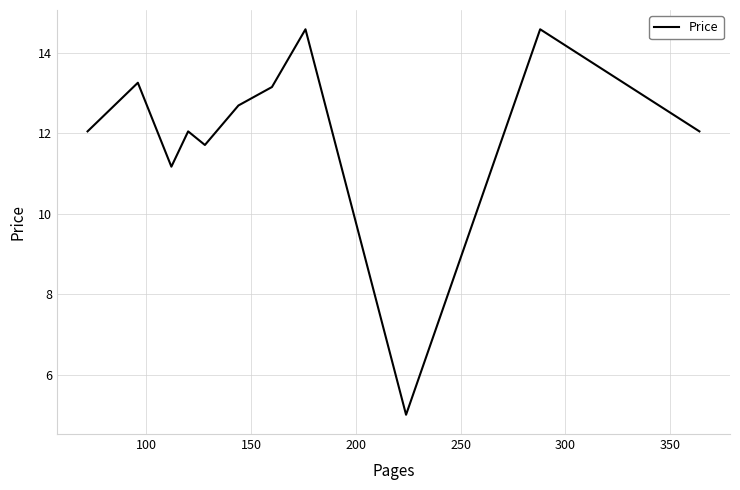

What is the smallest value displayed?

5.0